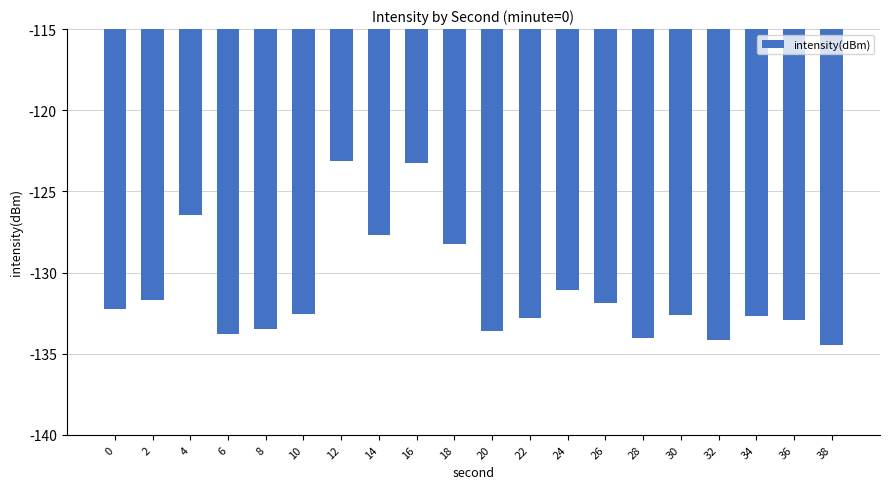

How many distinct data groups are displayed?

1